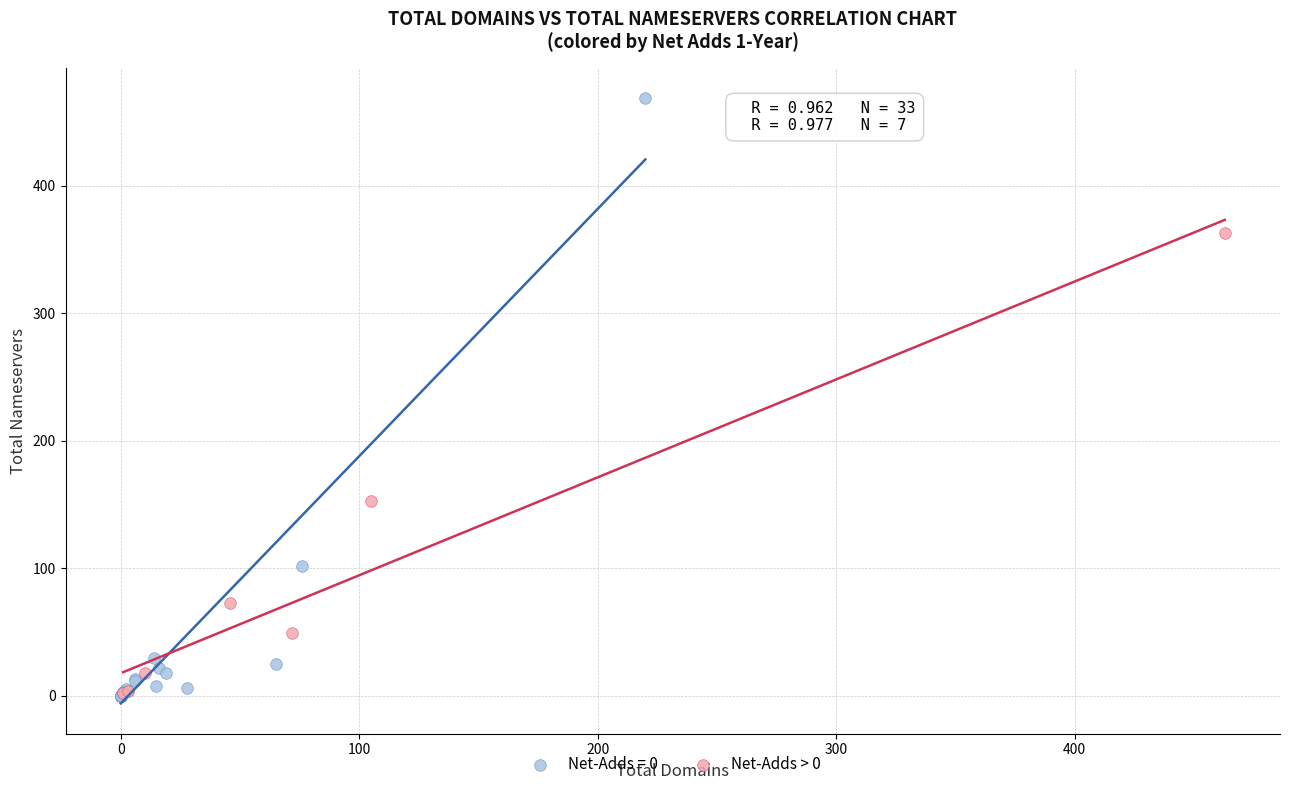

Which series has the largest Y range (max minus min)?

Net-Adds = 0